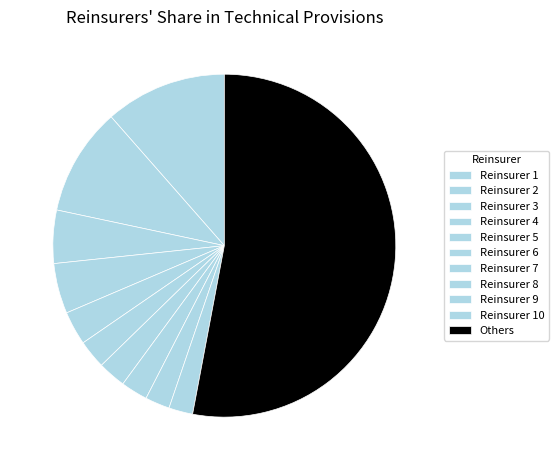

Which has a higher value, Reinsurer 10 or Reinsurer 5?

Reinsurer 5